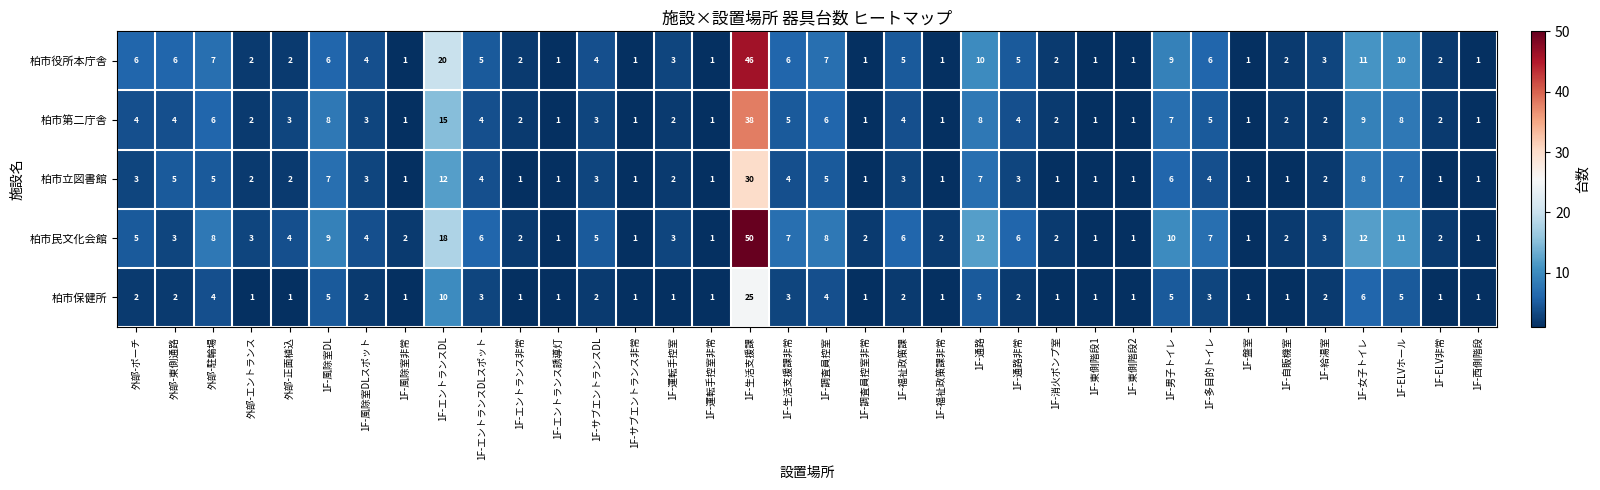

What is the sum of all 柏市保健所 values?

109